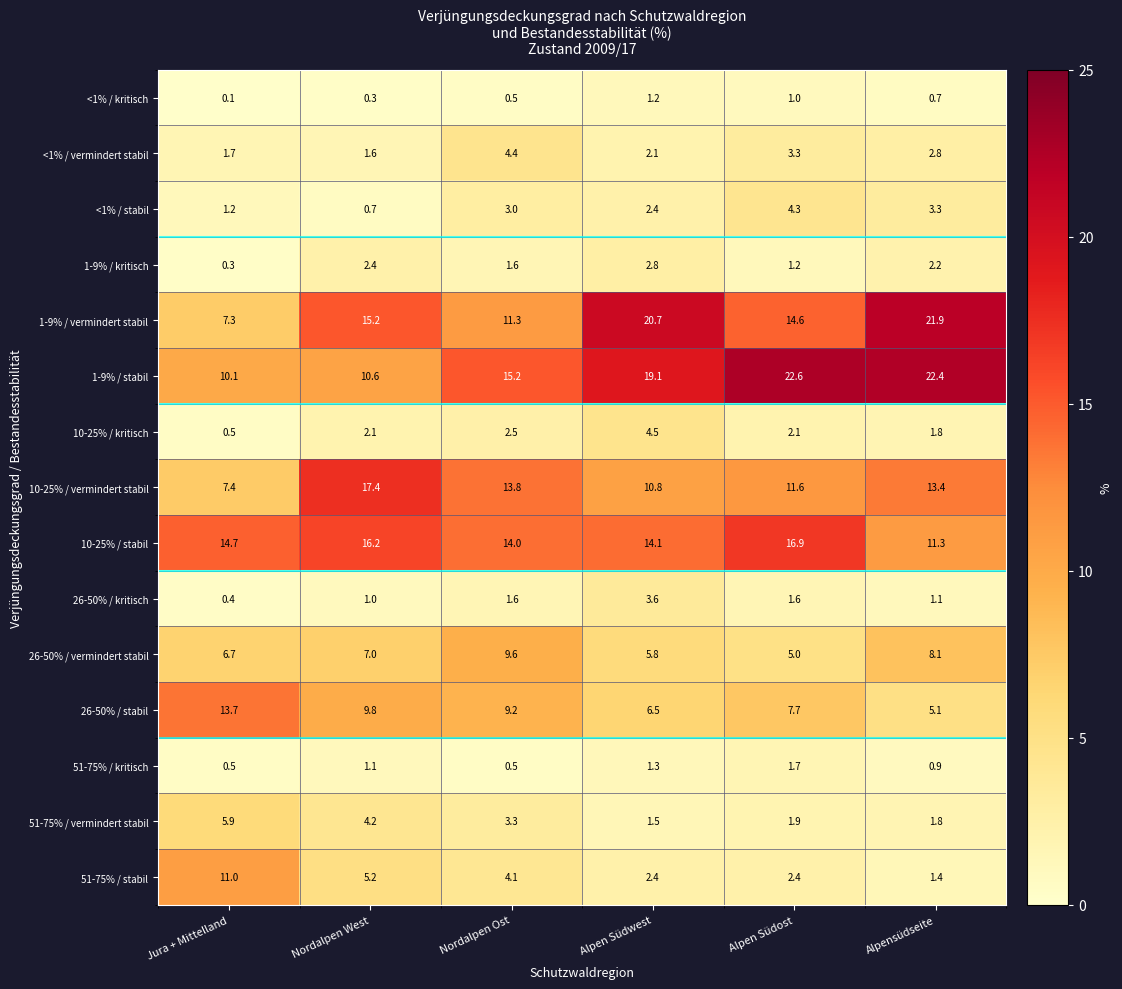

Which series has the widest spread of values?

1-9% / vermindert stabil